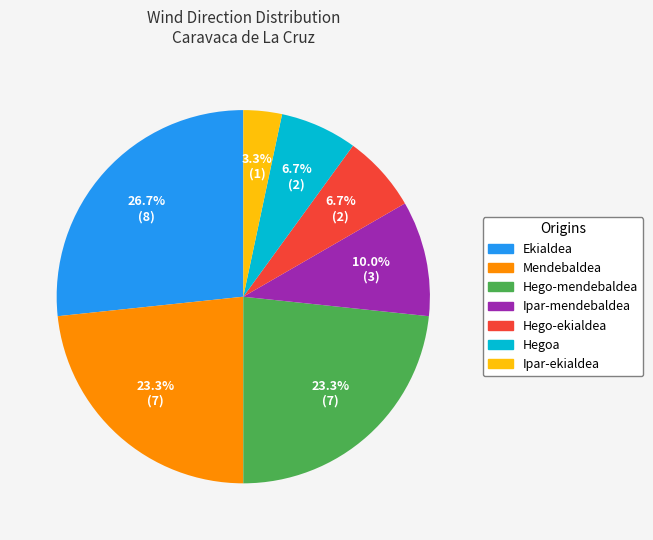

To the nearest percent, what portion does Ipar-ekialdea represent?

3%